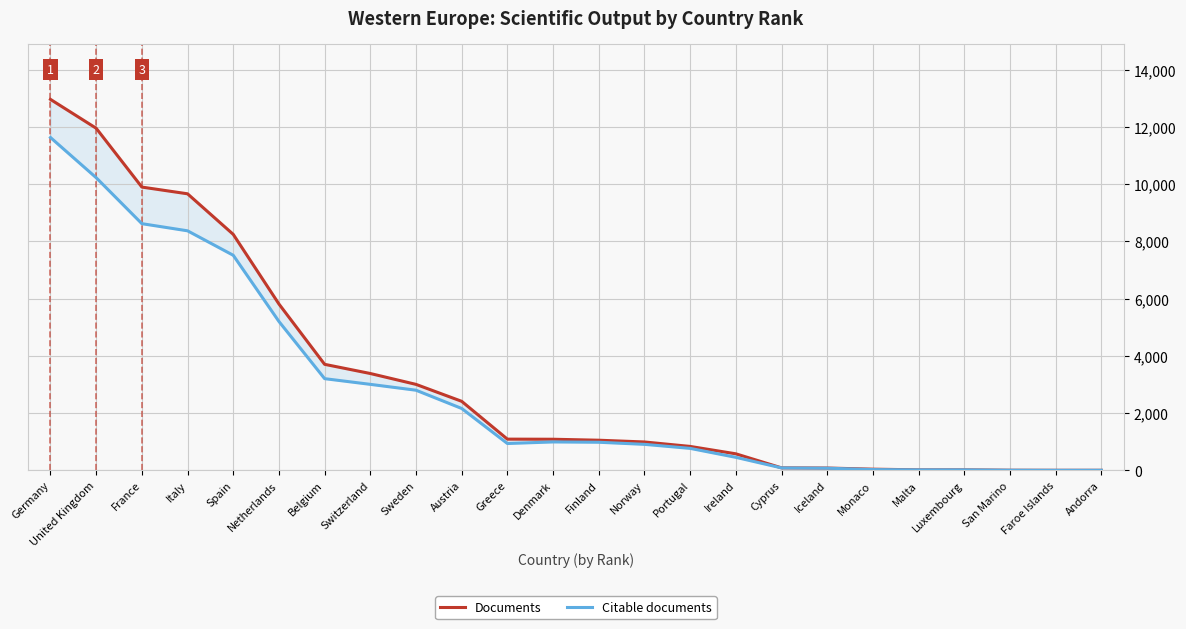

True or false: Citable documents has a value of 1151 at Switzerland.

False